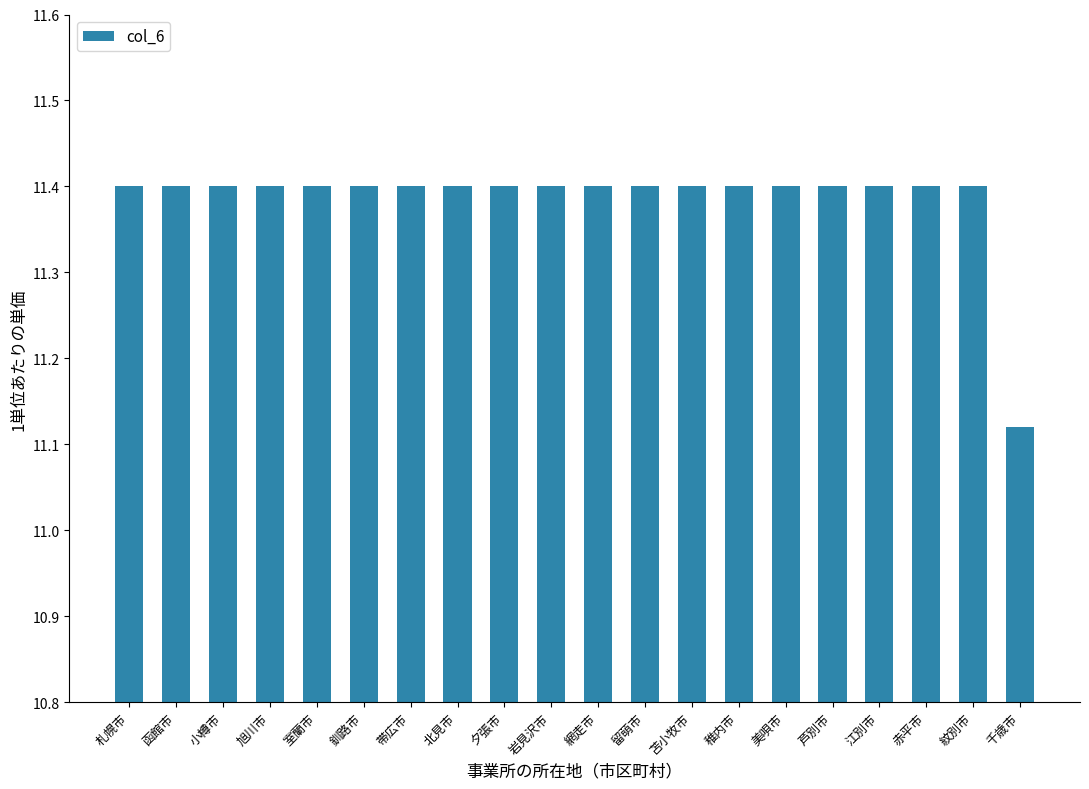

Read the value at 美唄市.

11.4